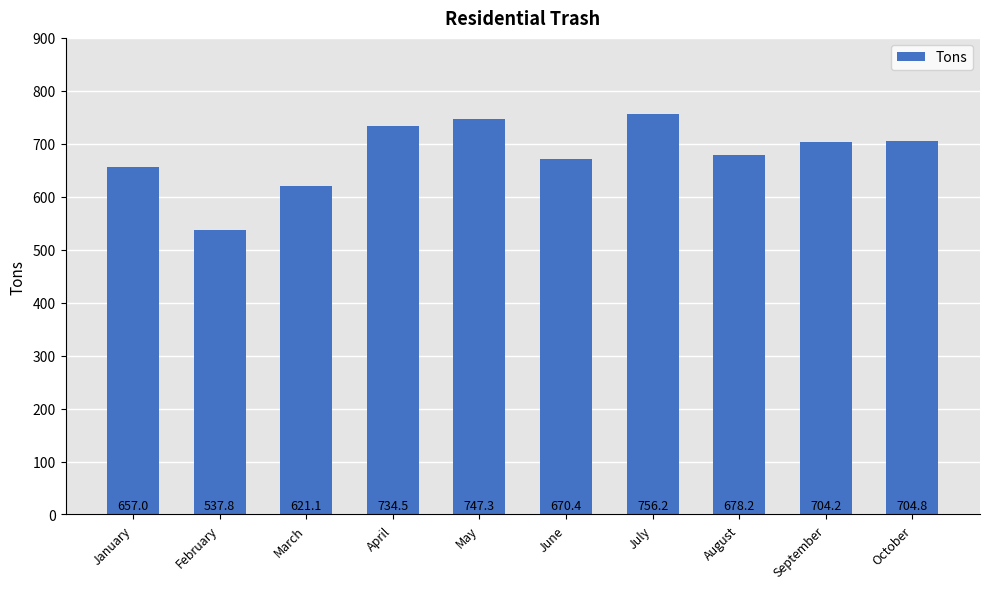

How many bars are there in total?

10